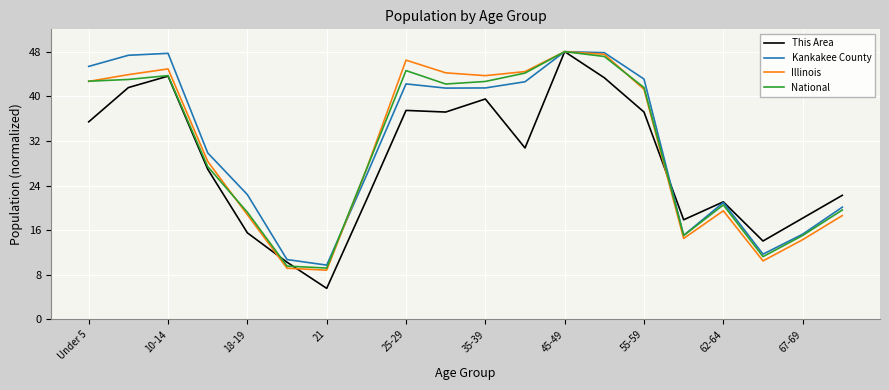

What is the difference between the maximum and minimum values in the Illinois series?

39.2